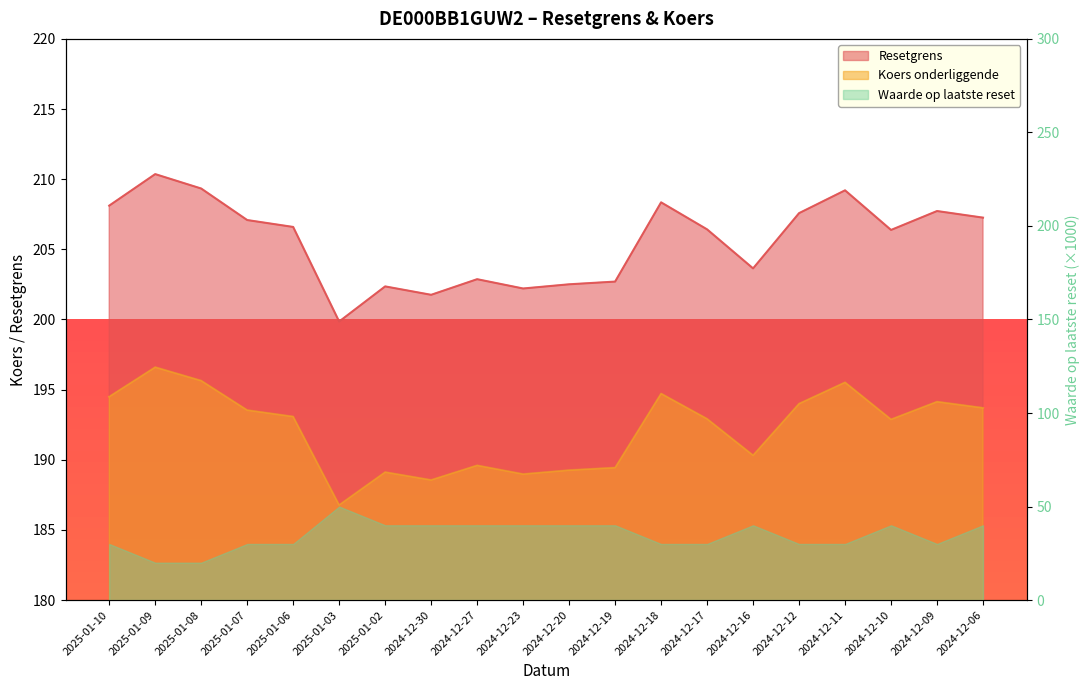

What is the value of the Resetgrens point at the 3rd from the left?

209.3